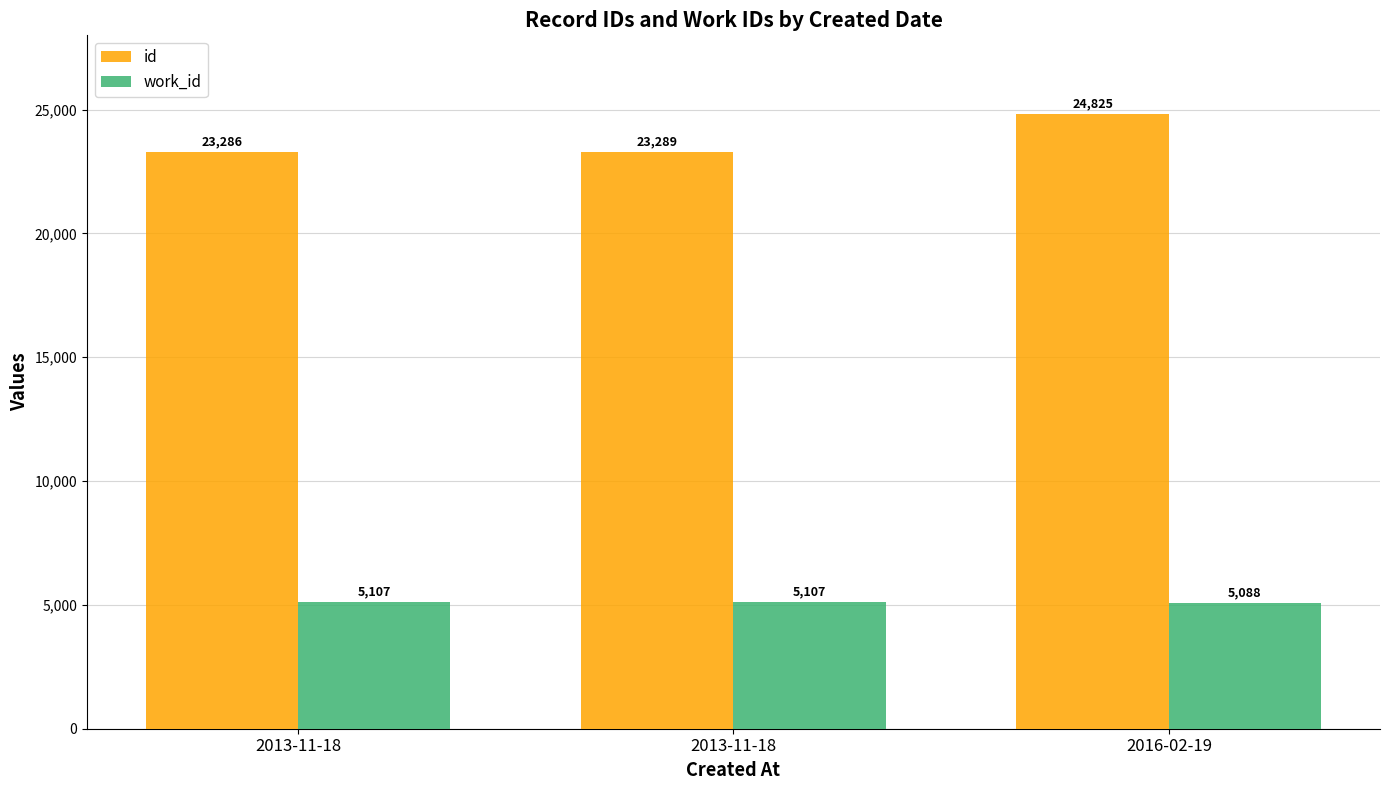

What is the sum of the work_id values at 2013-11-18 and 2013-11-18?

10214